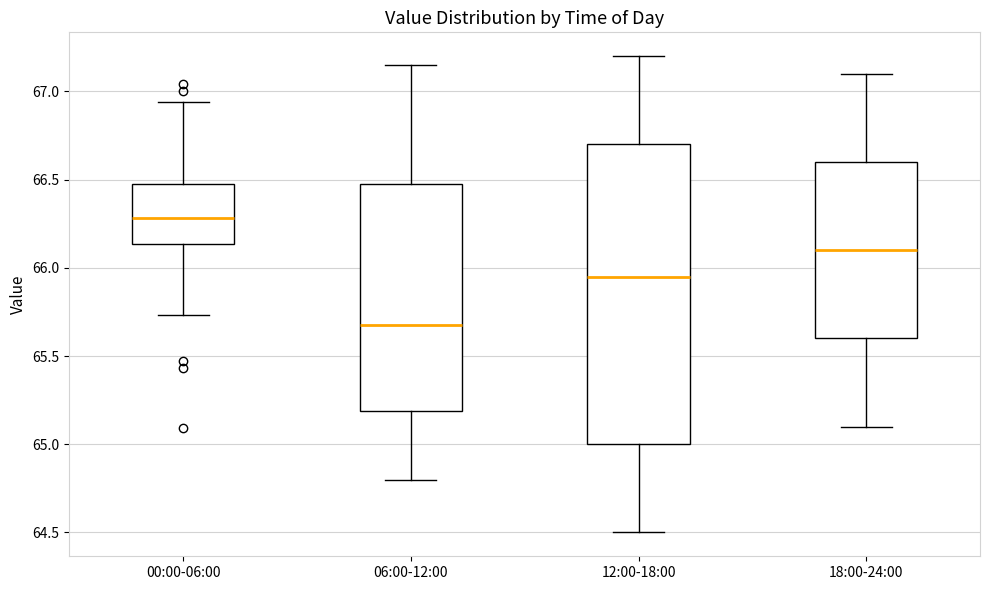

Comparing the boxes themselves (not the whiskers), which one is the tallest?

12:00-18:00